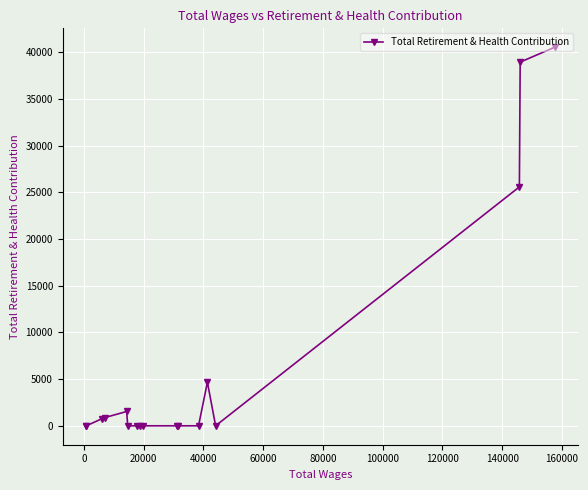

What is the greatest value displayed?

40556